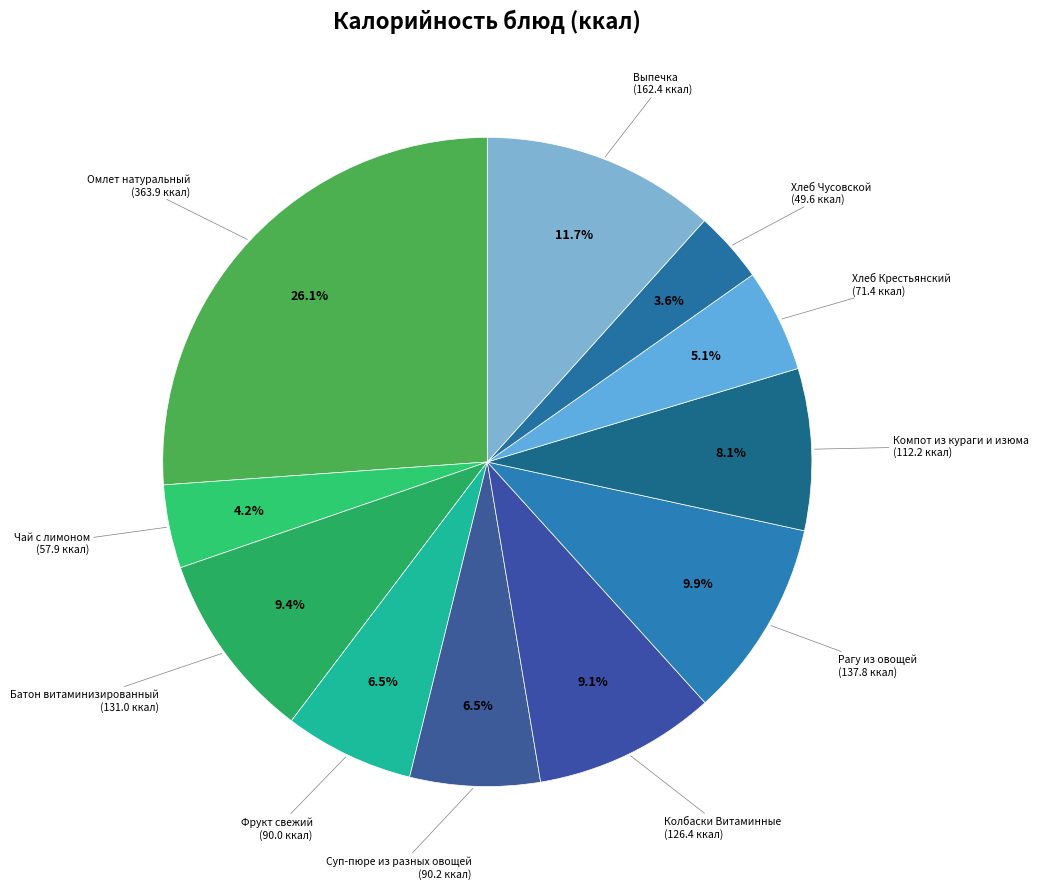

Count the number of slices in the pie.

11